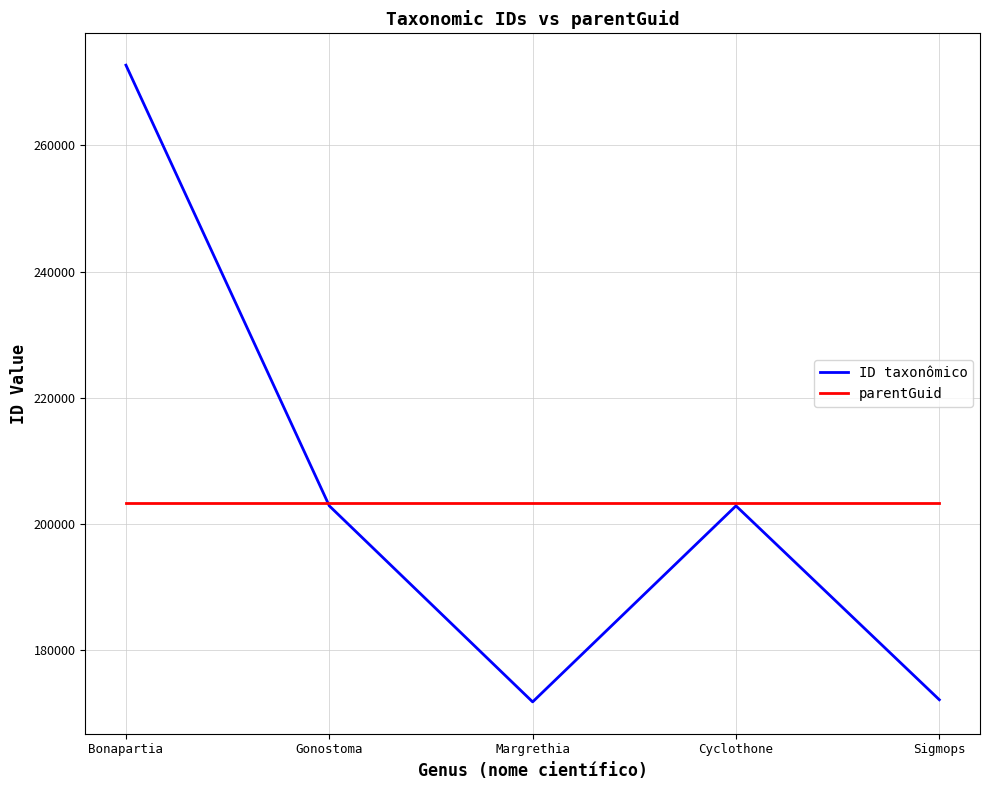

Is it true that ID taxonômico equals 237164 at Sigmops?

False